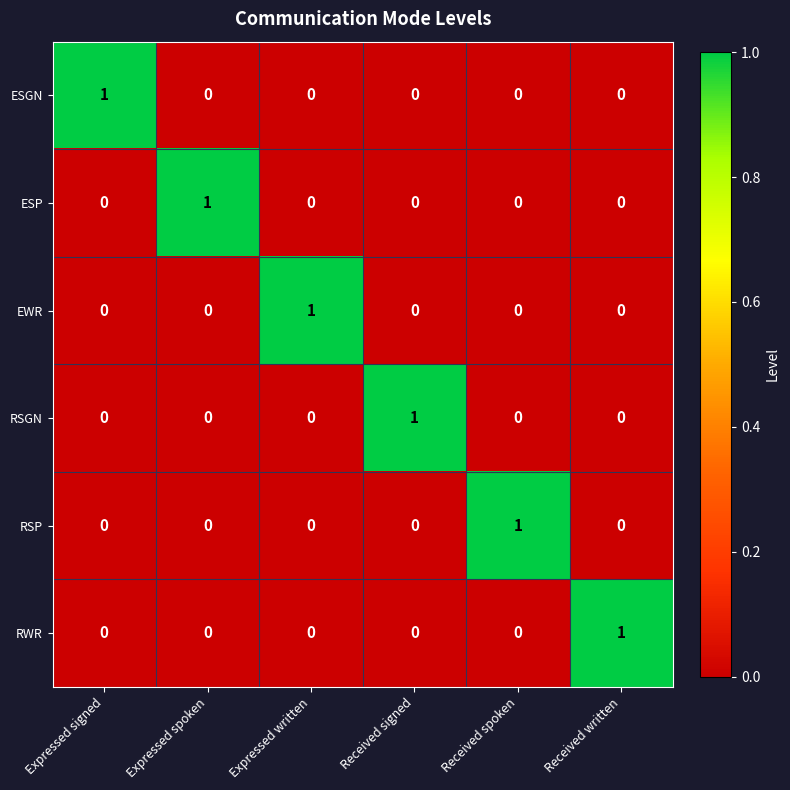

The EWR series shows 0 at Received spoken. True or false?

True